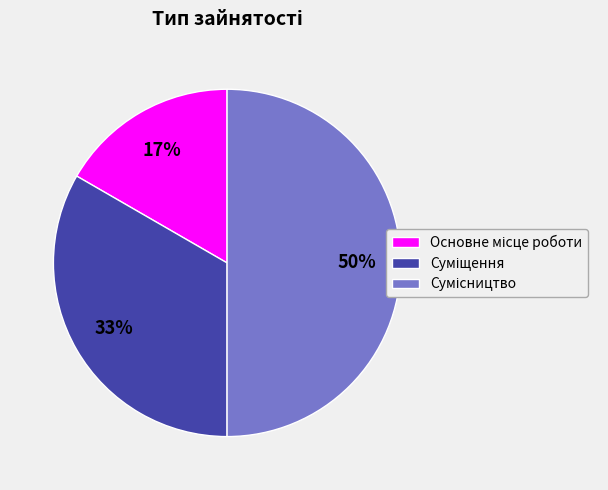

To the nearest percent, what is the difference between the largest and smallest slice percentages?

33%